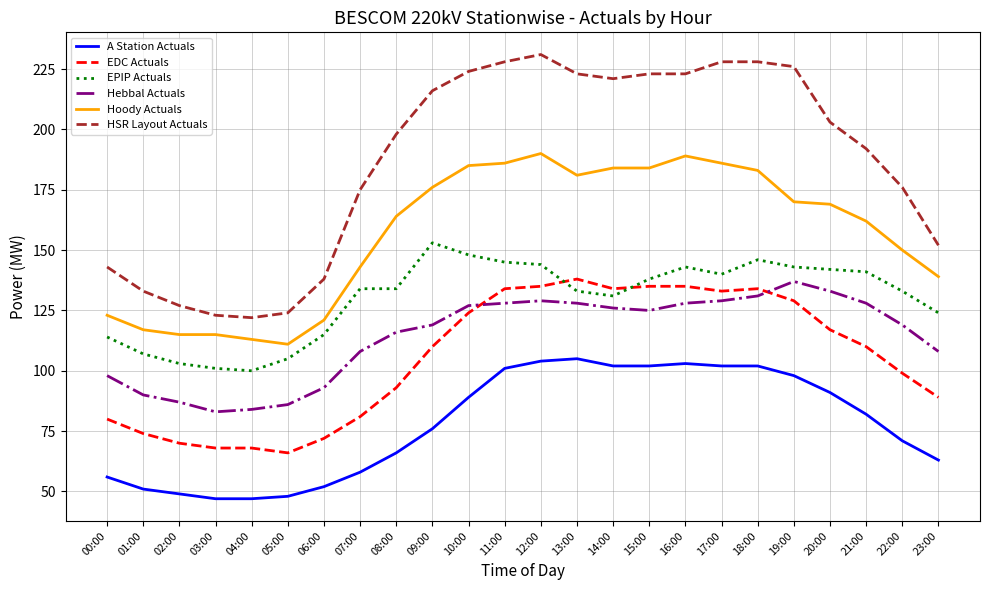

Rank the series at 03:00 from lowest to highest value.

A Station Actuals, EDC Actuals, Hebbal Actuals, EPIP Actuals, Hoody Actuals, HSR Layout Actuals